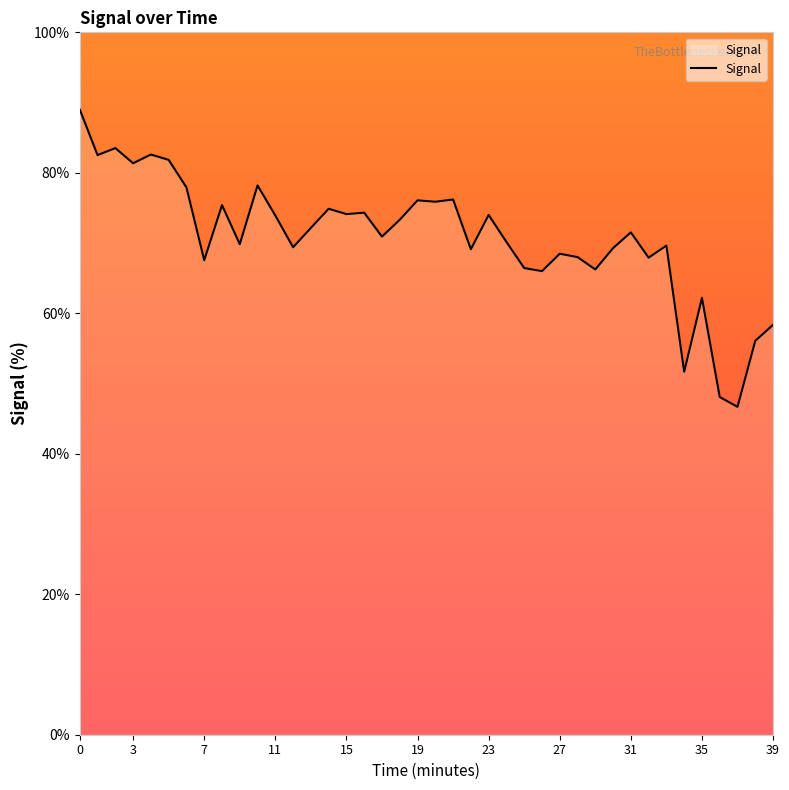

What is the difference between the second highest and minimum values?

36.8